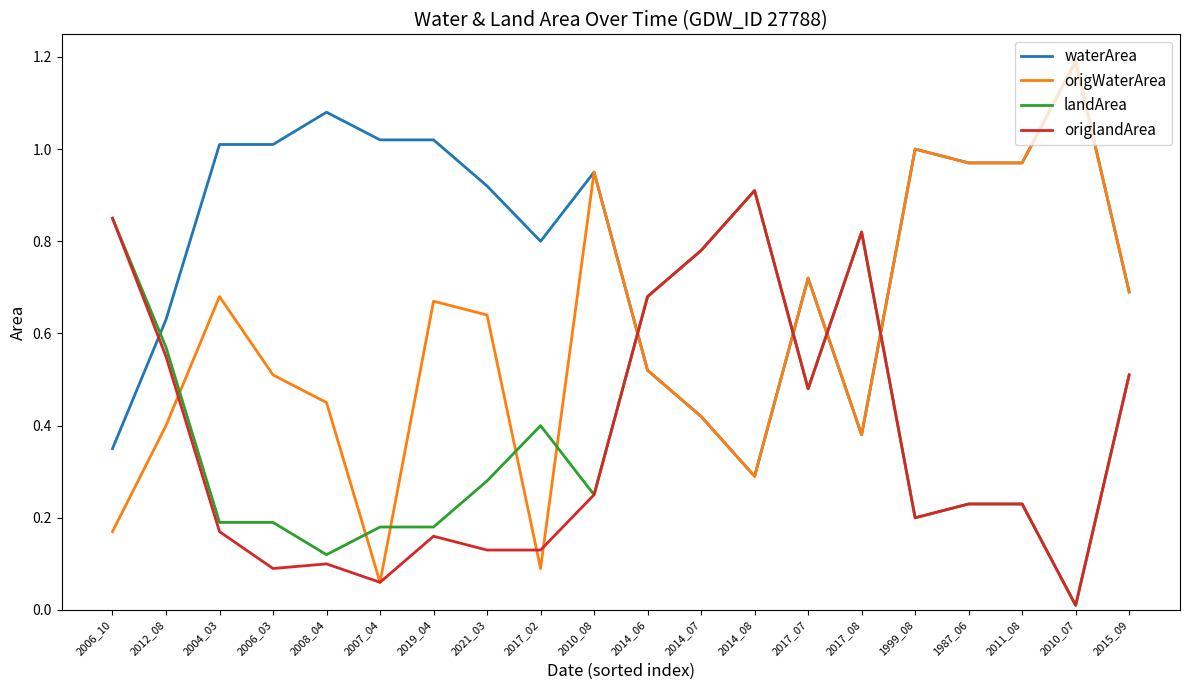

Which series changed the most between 2019_04 and 2010_08?

origWaterArea